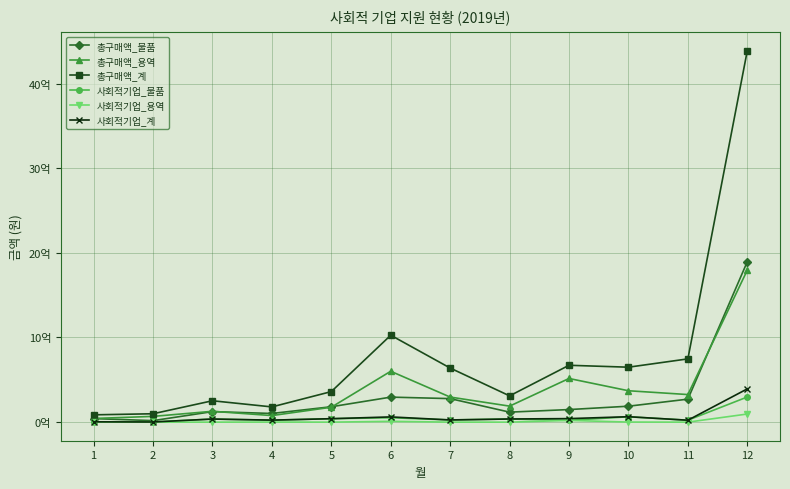

What is the lowest value of the 총구매액_용역 series?

43202570